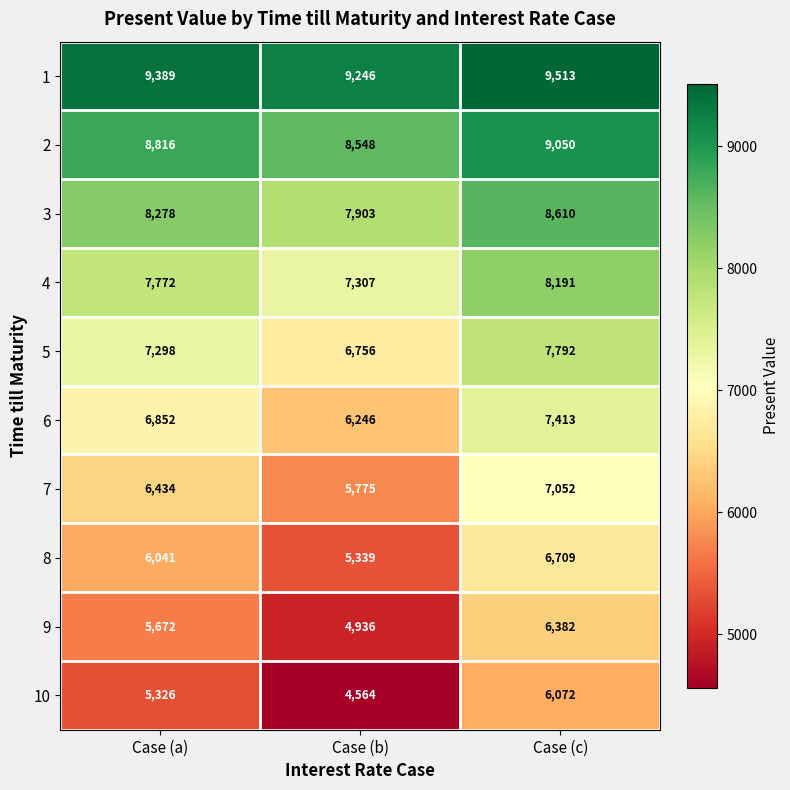

Which series has the largest total across all categories?

1